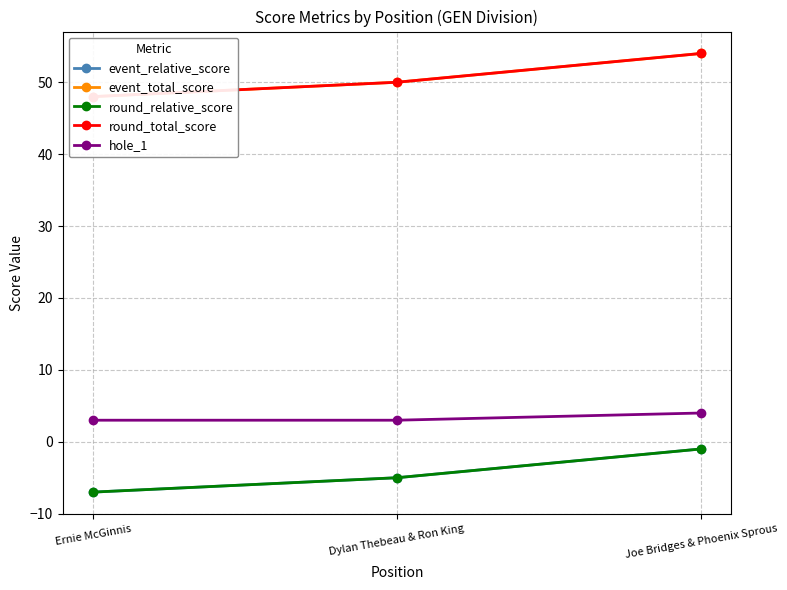

Which category has the highest value in the round_total_score series?

Joe Bridges & Phoenix Sprous